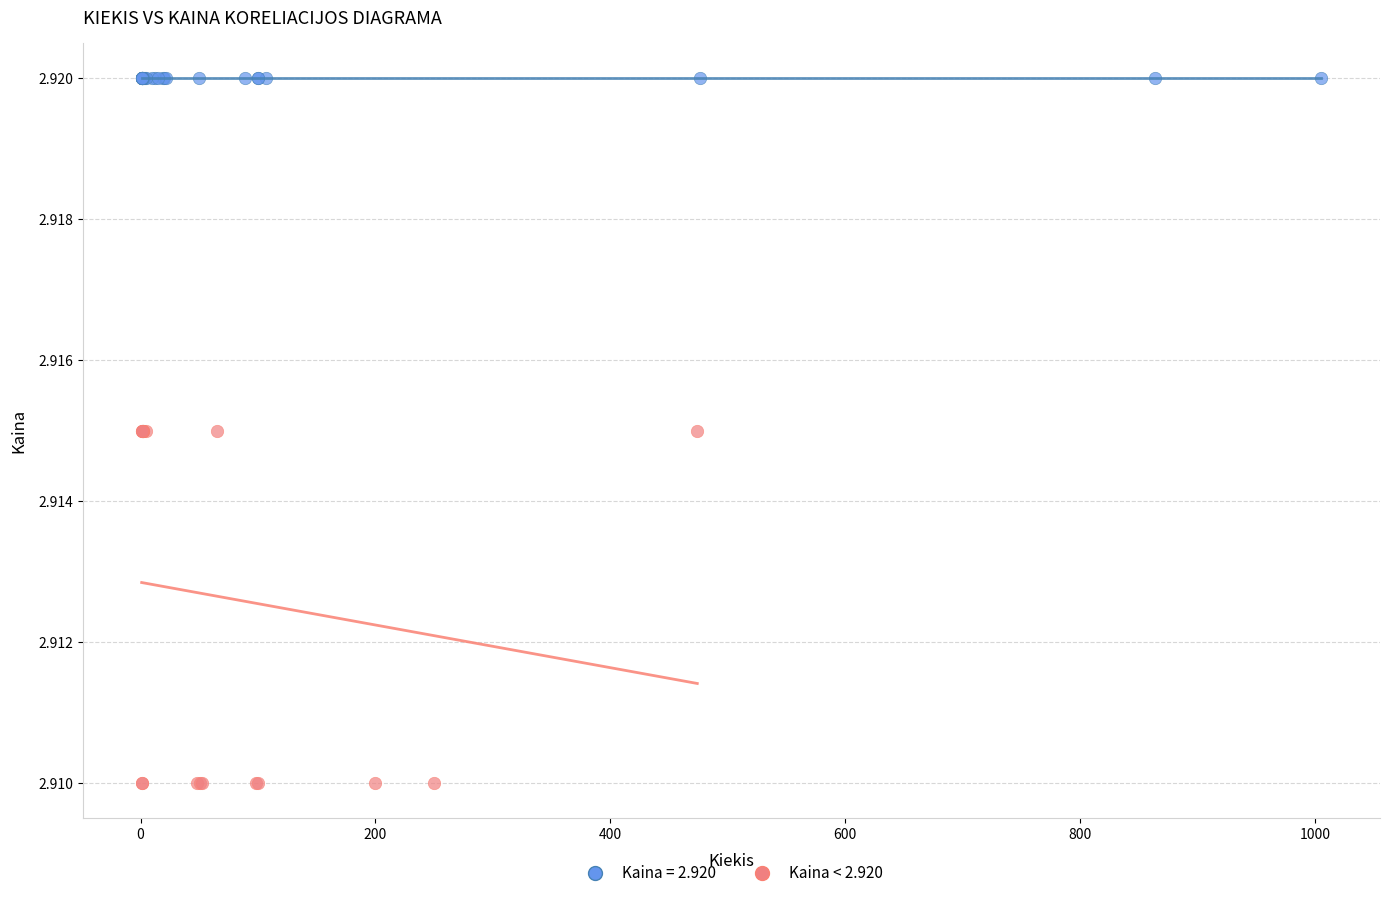

Which series contains the lowest Y value?

Kaina < 2.920